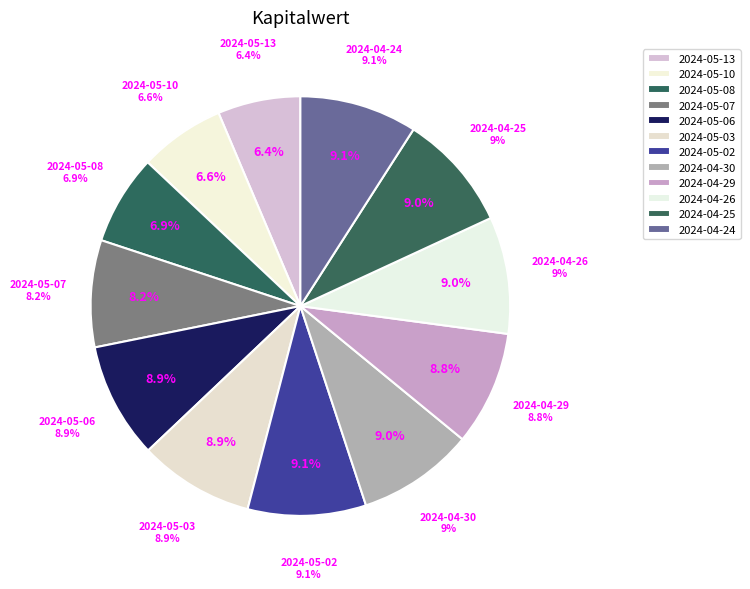

Count the number of slices in the pie.

12